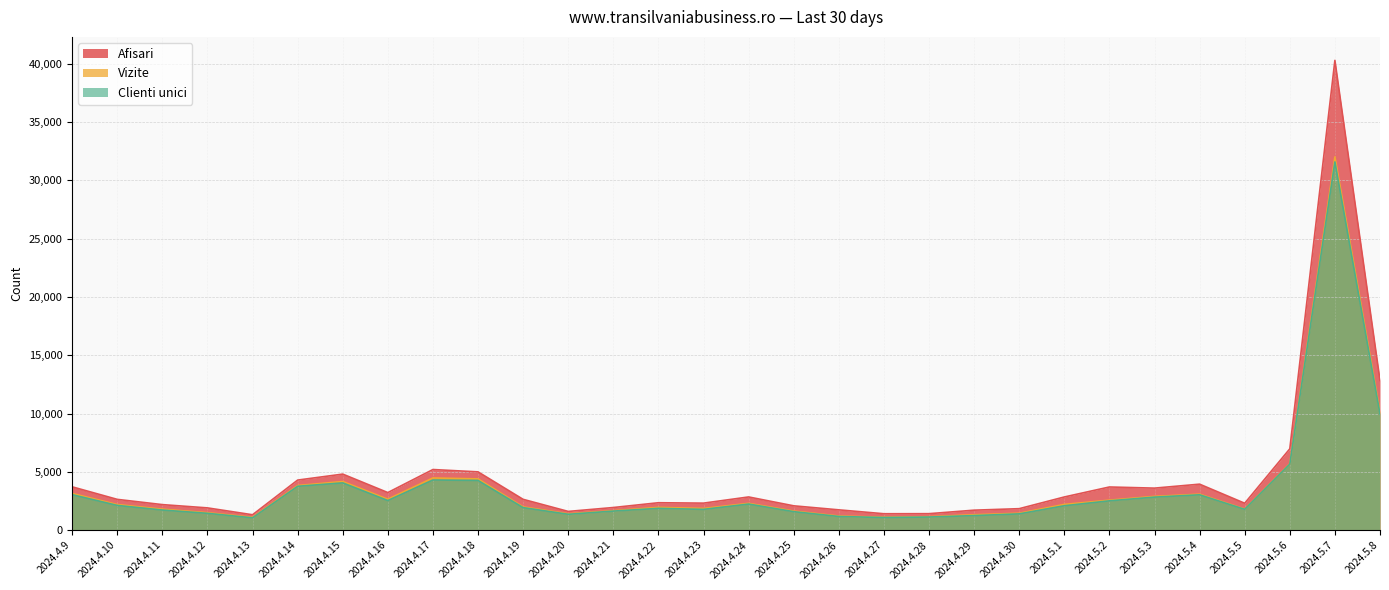

What is the label of the 23rd point from the right?

2024.4.16